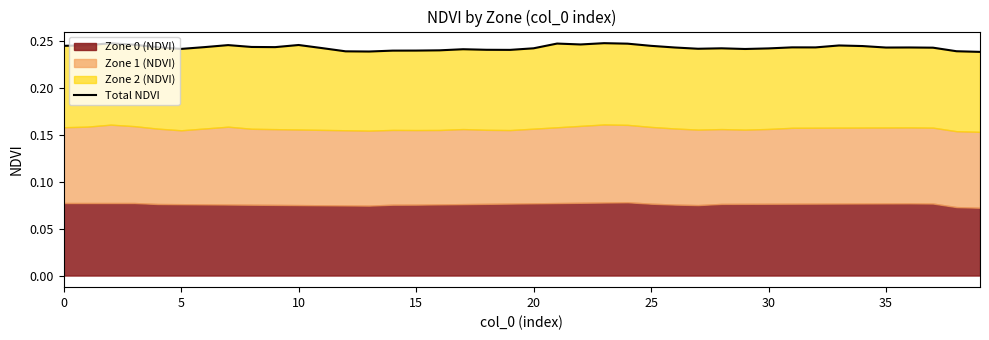

Count the number of categories in the chart.

40